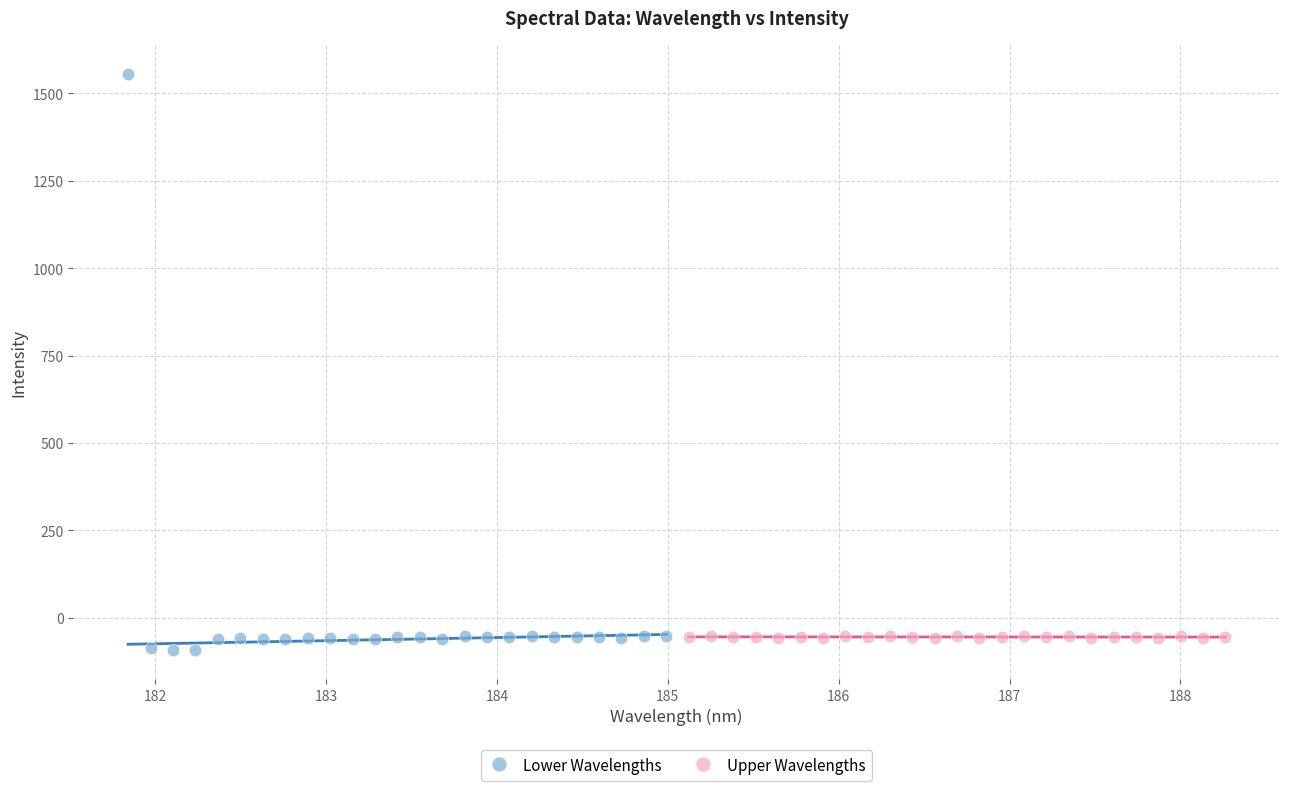

What are all the series names shown in the legend?

Lower Wavelengths, Upper Wavelengths